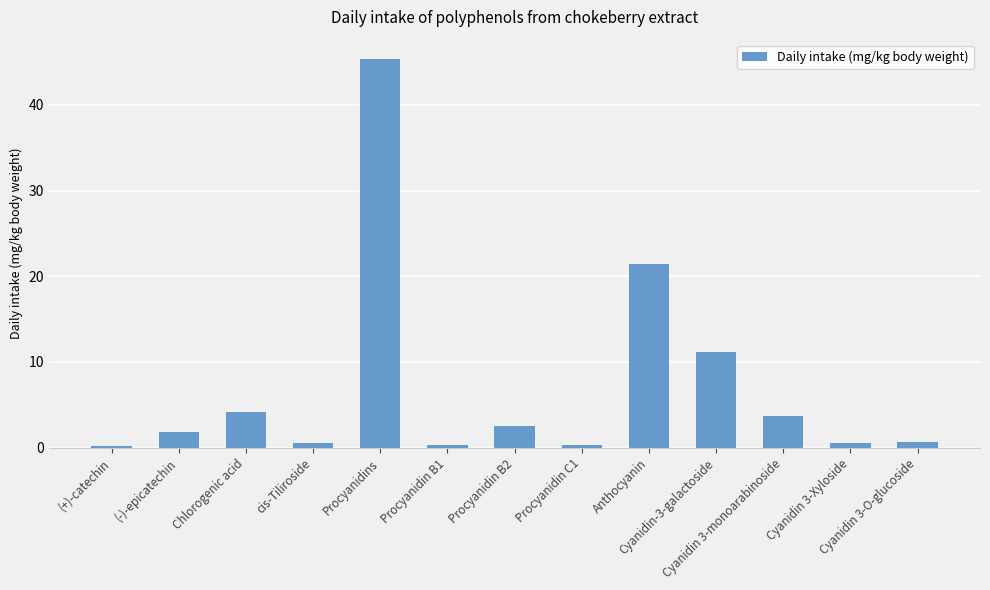

How many bars are there in total?

13